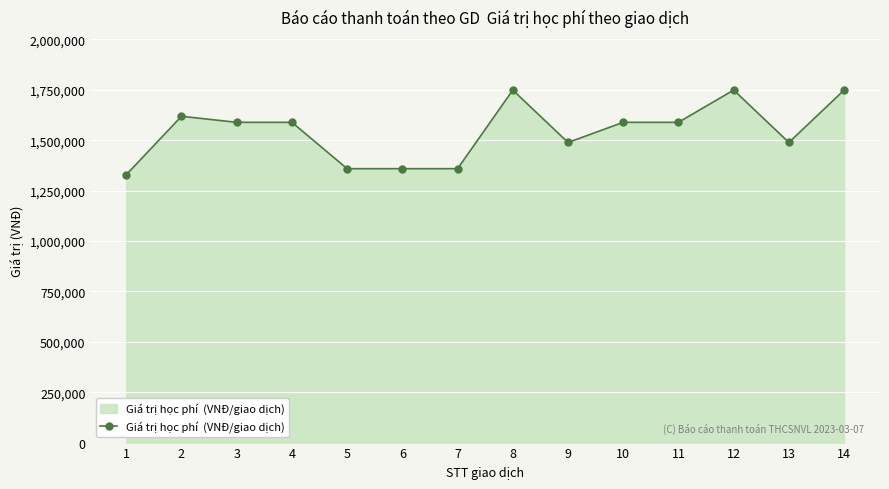

Reading left to right, what are all the values shown in this chart?

1329000	1619000	1589000	1589000	1359000	1359000	1359000	1749000	1489000	1589000	1589000	1749000	1489000	1749000